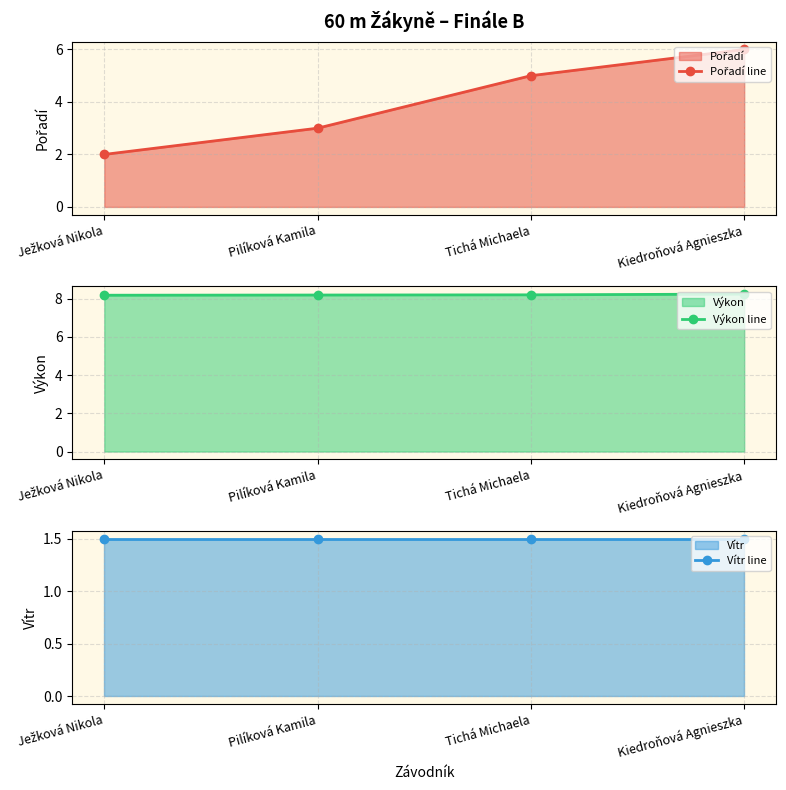

What is the sum of all Vítr line values?

6.0